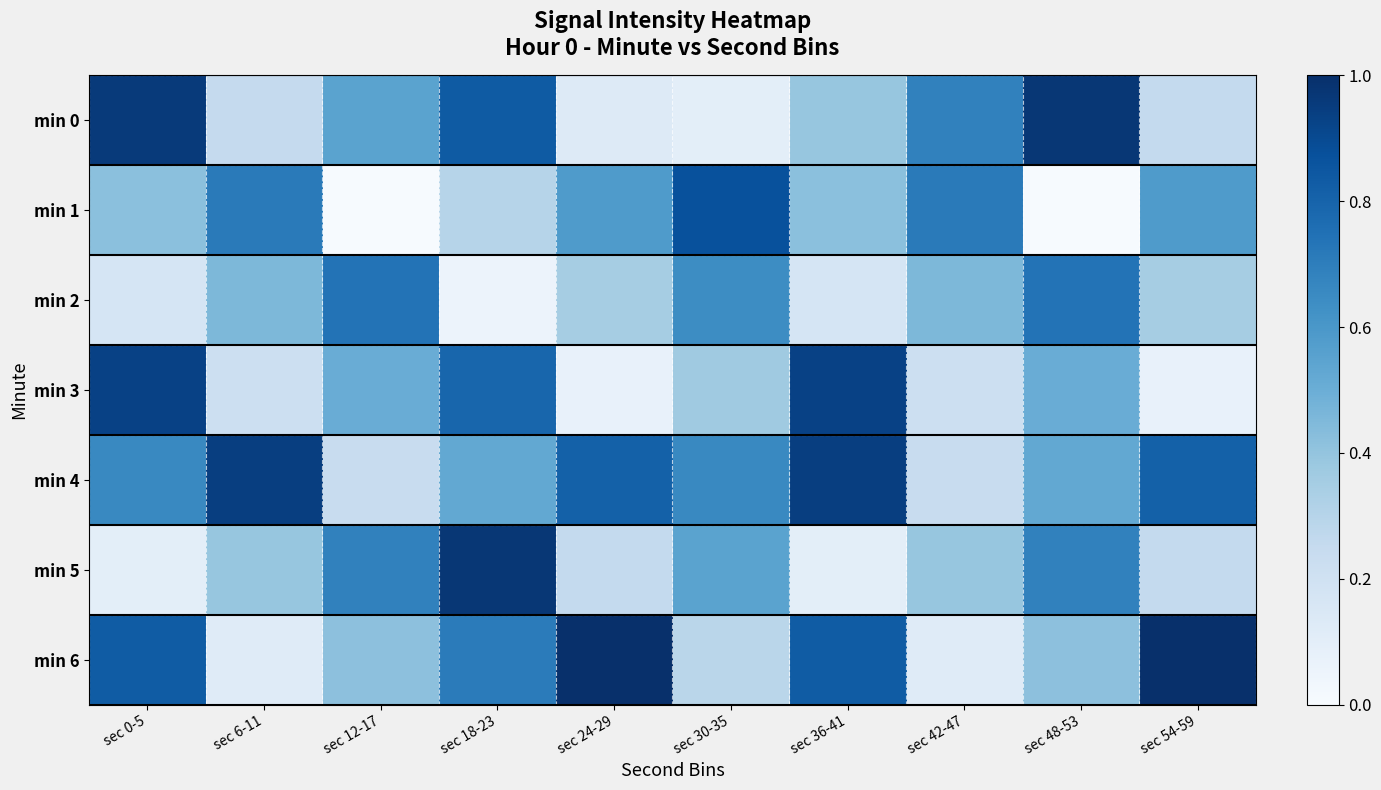

Count the number of categories in the chart.

10